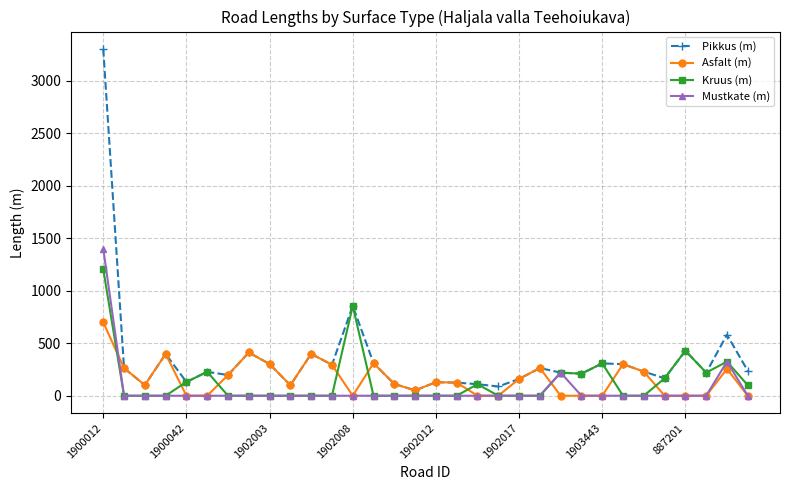

Which series has the largest total across all categories?

Pikkus (m)